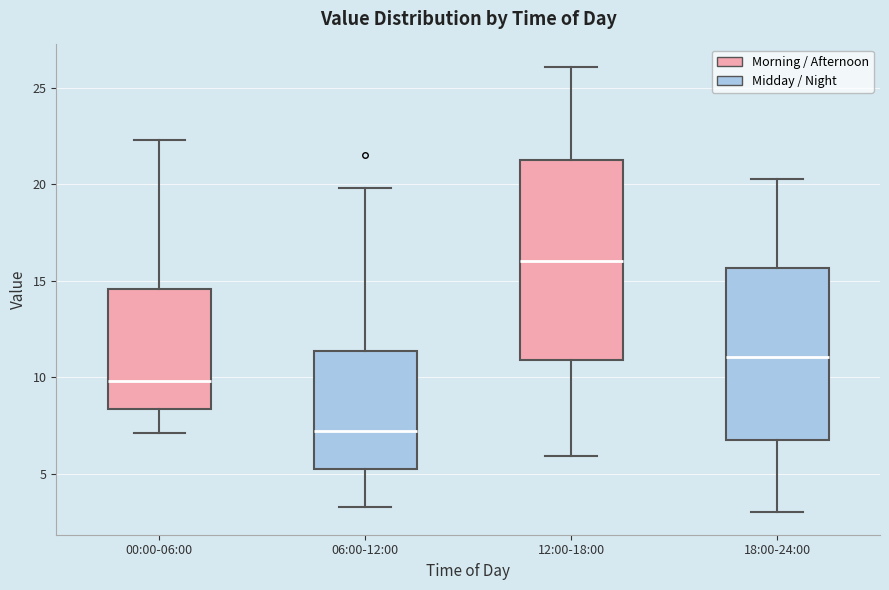

Reading left to right, read every box against the y-axis: the position of its median line, the range the box covers, and the ends of its whiskers. The values are not printed on the chart, so give them approximately, as read against the axis.

00:00-06:00: median 10.0, box 8.5 to 14.5, whiskers 7.0 to 22.5
06:00-12:00: median 7.0, box 5.5 to 11.5, whiskers 3.5 to 20.0
12:00-18:00: median 16.0, box 11.0 to 21.5, whiskers 6.0 to 26.0
18:00-24:00: median 11.0, box 7.0 to 15.5, whiskers 3.0 to 20.5